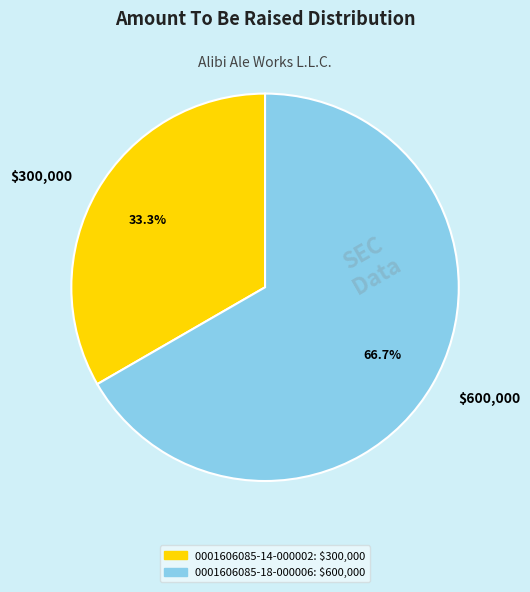

To the nearest percent, what is the combined percentage of 0001606085-14-000002 and 0001606085-18-000006?

100%